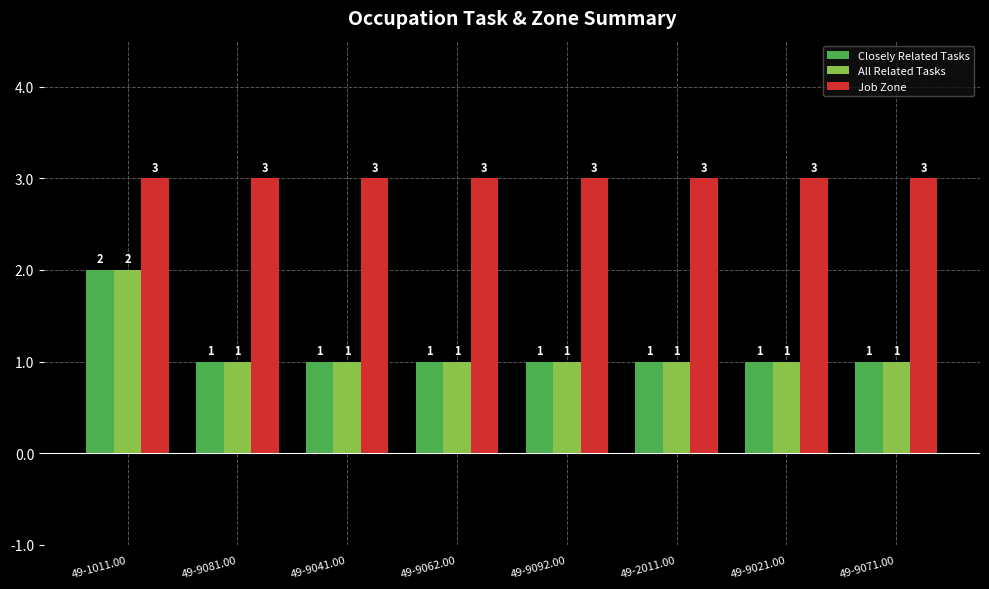

What is the maximum value for Job Zone?

3